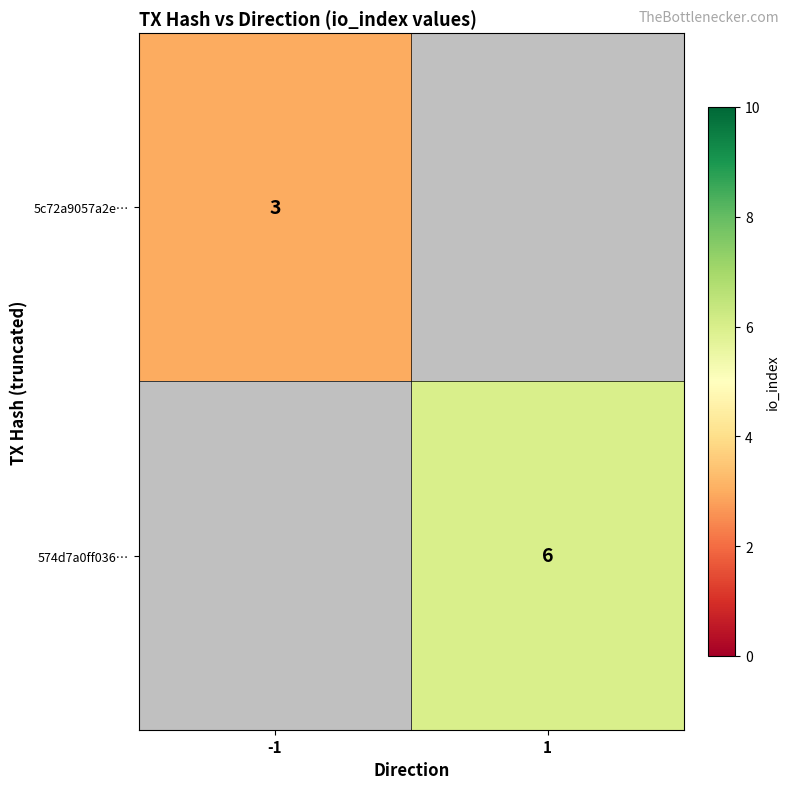

The value of 574d7a0ff036… at 1 is 10. True or false?

False